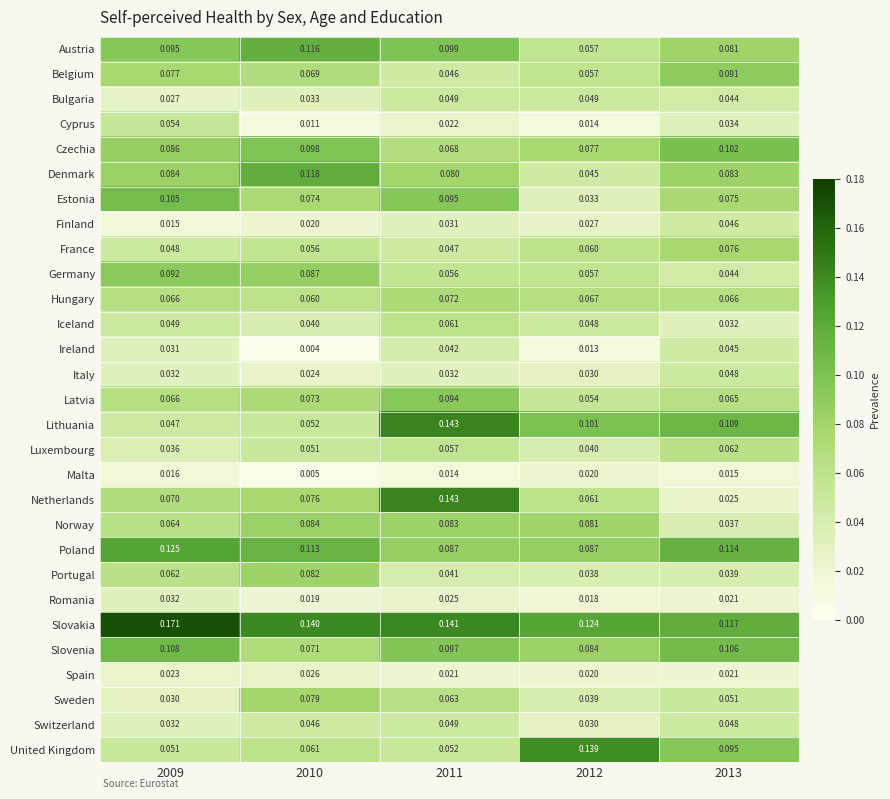

Is the value of Belgium at 2010 greater than the value of Cyprus at 2012?

Yes